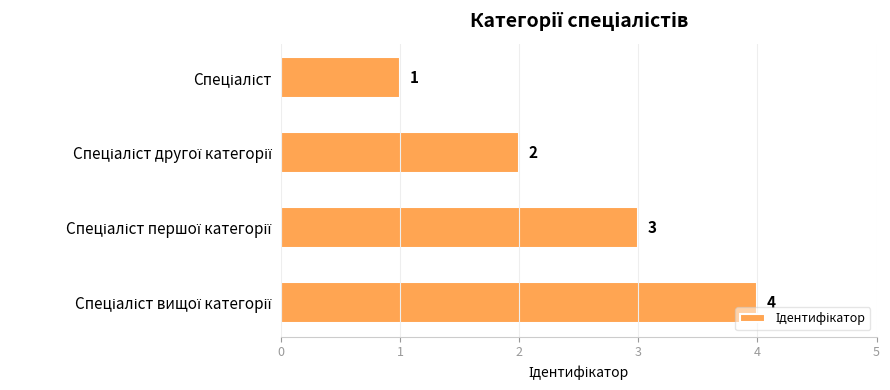

Does the chart contain any negative values?

No